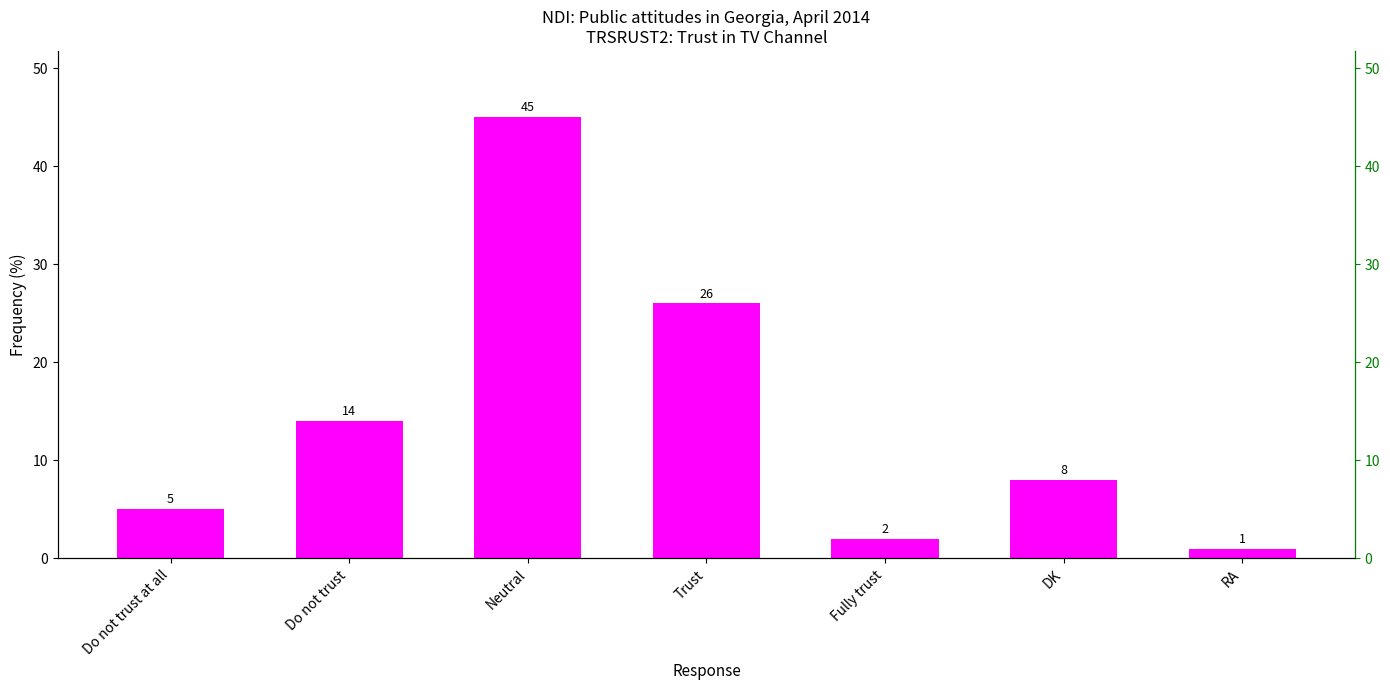

True or false: the data shows 5 at Do not trust at all.

True